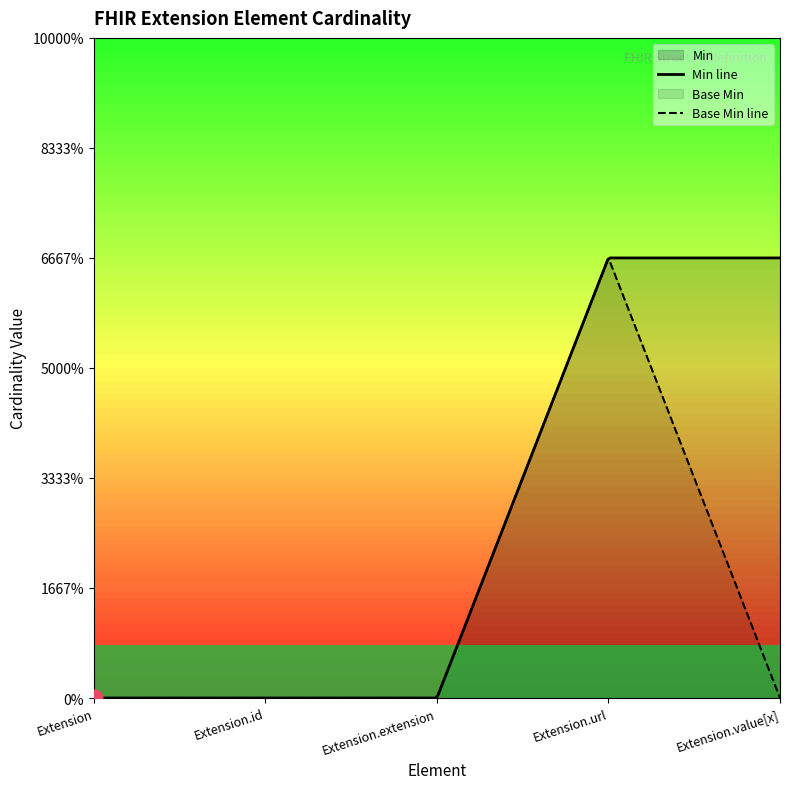

Between Extension.extension and Extension, which is larger?

Extension.extension